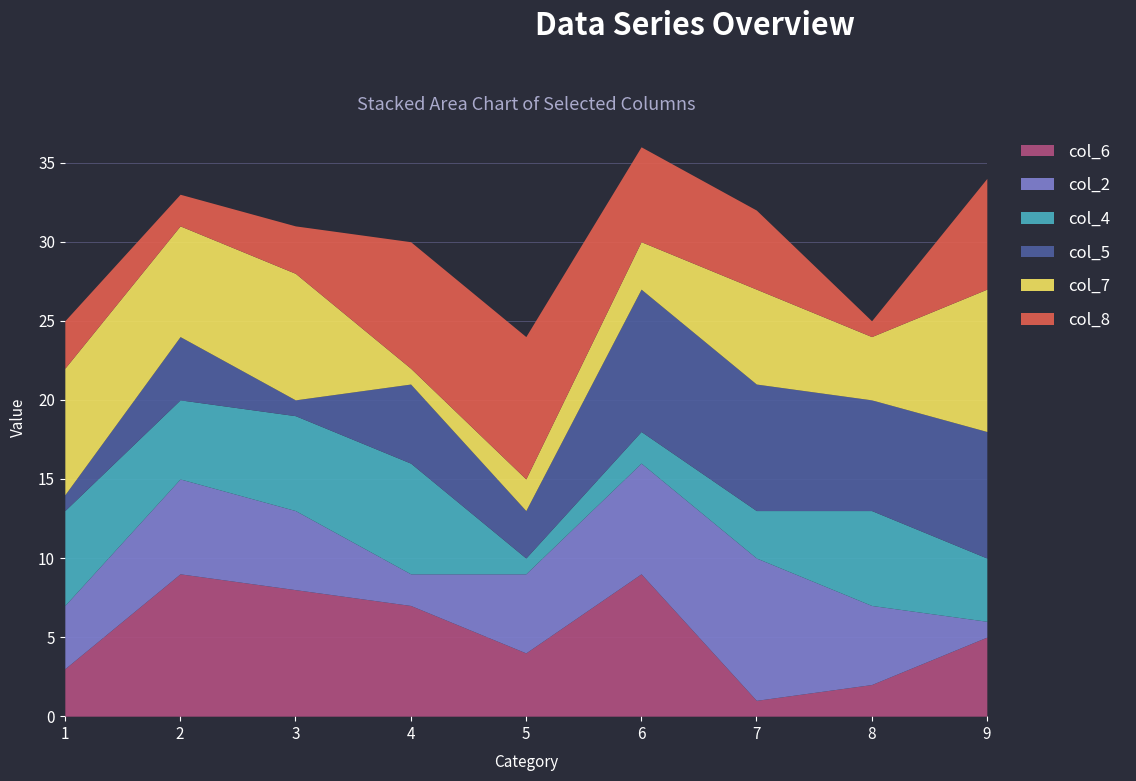

At which label does col_7 first exceed 6?

1